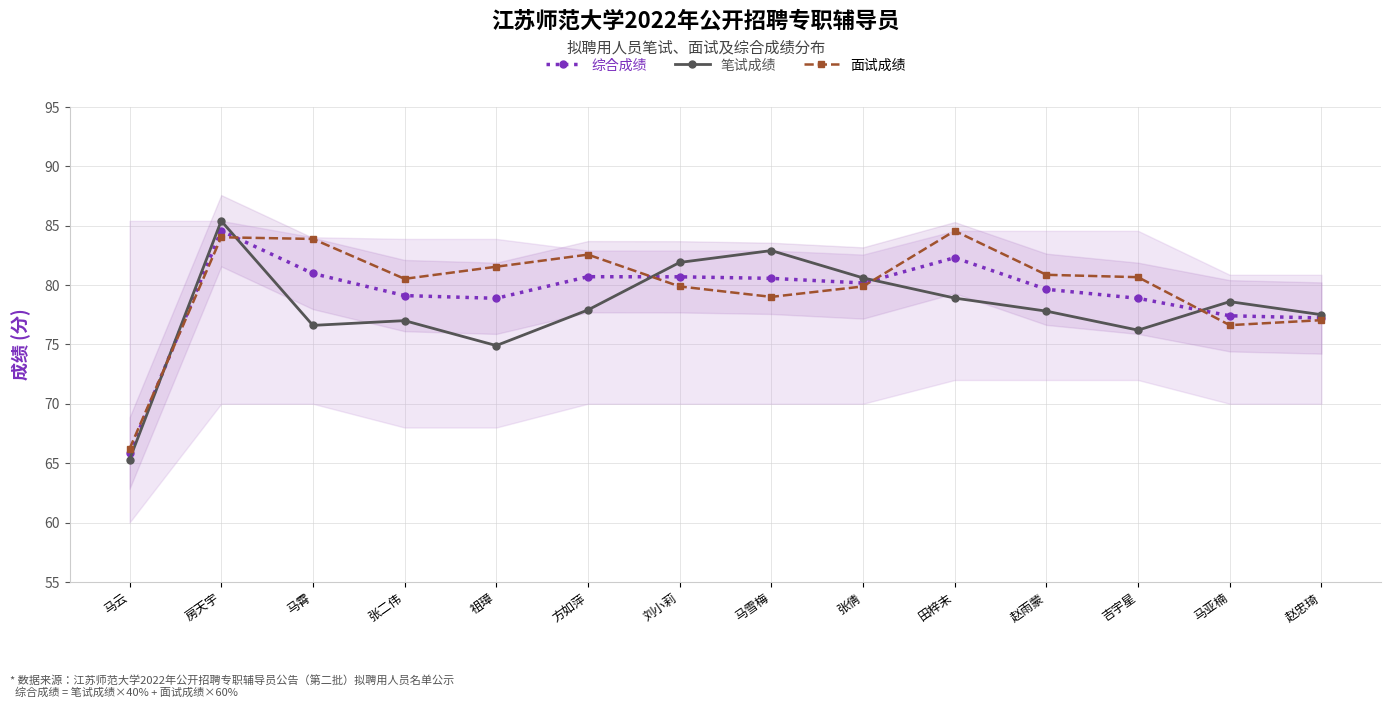

Reading left to right, extract all data points from this chart.

综合成绩: 马云=65.8	房天宇=84.6	马霄=81.0	张二伟=79.1	祖璋=78.9	方如萍=80.7	刘小莉=80.7	马雪梅=80.6	张倩=80.2	田梓末=82.3	赵雨蒙=79.6	吉宇星=78.9	马亚楠=77.4	赵忠琦=77.2
笔试成绩: 马云=65.3	房天宇=85.4	马霄=76.6	张二伟=77.0	祖璋=74.9	方如萍=77.9	刘小莉=81.9	马雪梅=82.9	张倩=80.6	田梓末=78.9	赵雨蒙=77.8	吉宇星=76.2	马亚楠=78.6	赵忠琦=77.5
面试成绩: 马云=66.2	房天宇=84.0	马霄=83.9	张二伟=80.5	祖璋=81.5	方如萍=82.6	刘小莉=79.9	马雪梅=79.0	张倩=79.9	田梓末=84.6	赵雨蒙=80.9	吉宇星=80.7	马亚楠=76.6	赵忠琦=77.0